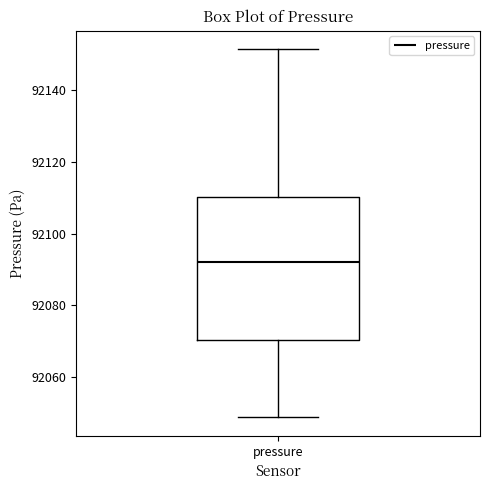

Where does the upper whisker of the box for pressure end on the y-axis? The values are not printed on the chart, so give them approximately, as read against the axis.

92152